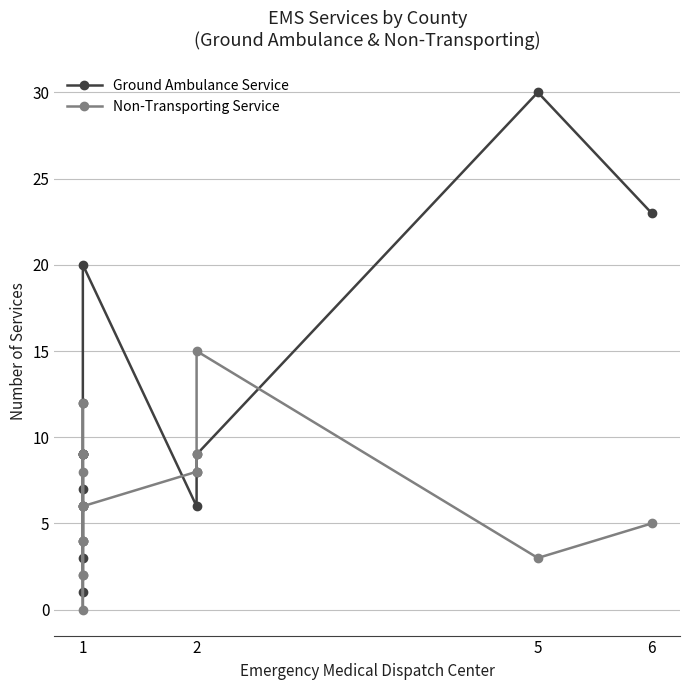

Rank the series by their maximum value, from highest to lowest.

Ground Ambulance Service, Non-Transporting Service